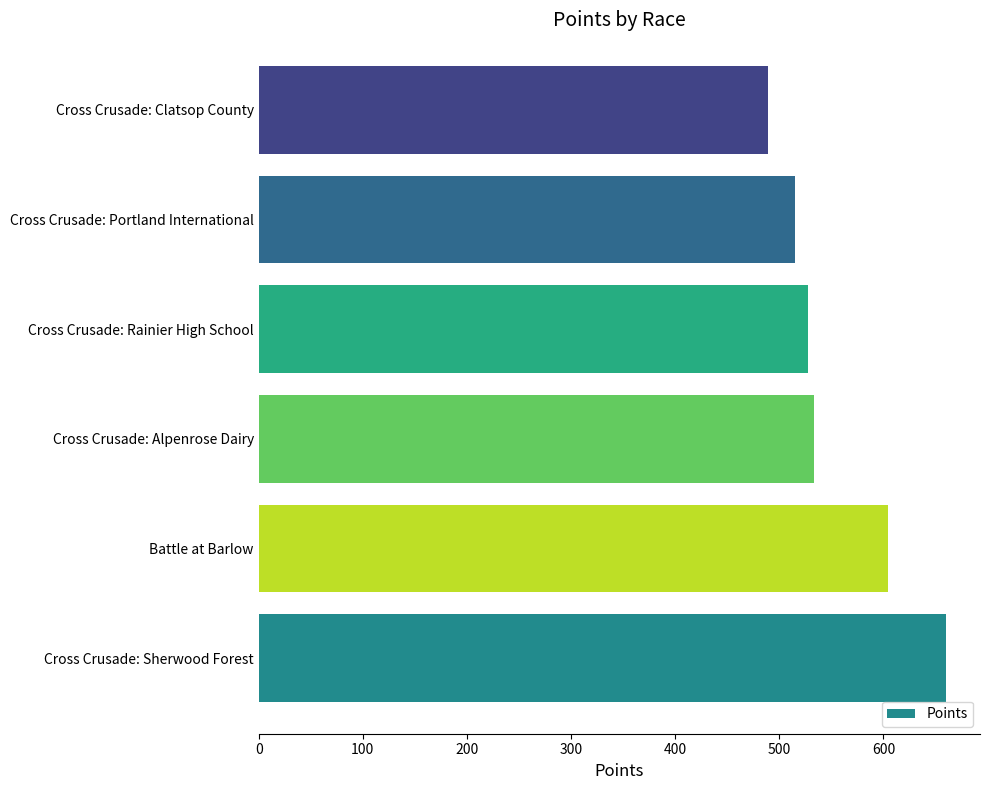

Reading bottom to top, what are all the values shown in this chart?

Cross Crusade: Sherwood Forest=659.8	Battle at Barlow=604.3	Cross Crusade: Alpenrose Dairy=533.5	Cross Crusade: Rainier High School=527.3	Cross Crusade: Portland International=514.7	Cross Crusade: Clatsop County=488.9